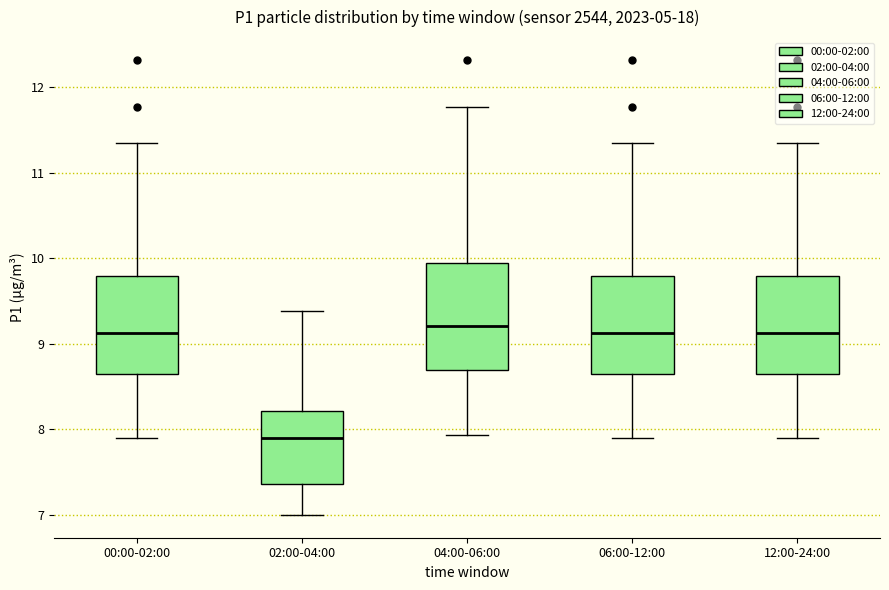

Reading left to right, read every box against the y-axis: the position of its median line, the range the box covers, and the ends of its whiskers. The values are not printed on the chart, so give them approximately, as read against the axis.

00:00-02:00: median 9.1, box 8.6 to 9.8, whiskers 7.9 to 11.4
02:00-04:00: median 7.9, box 7.4 to 8.2, whiskers 7.0 to 9.4
04:00-06:00: median 9.2, box 8.7 to 9.9, whiskers 7.9 to 11.8
06:00-12:00: median 9.1, box 8.6 to 9.8, whiskers 7.9 to 11.4
12:00-24:00: median 9.1, box 8.6 to 9.8, whiskers 7.9 to 11.4